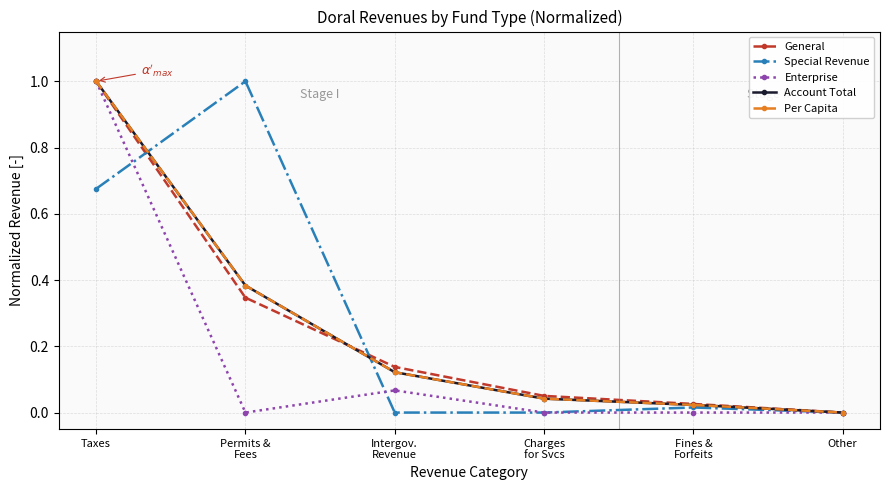

What is the difference between the maximum and second lowest values in the Enterprise series?

1.0